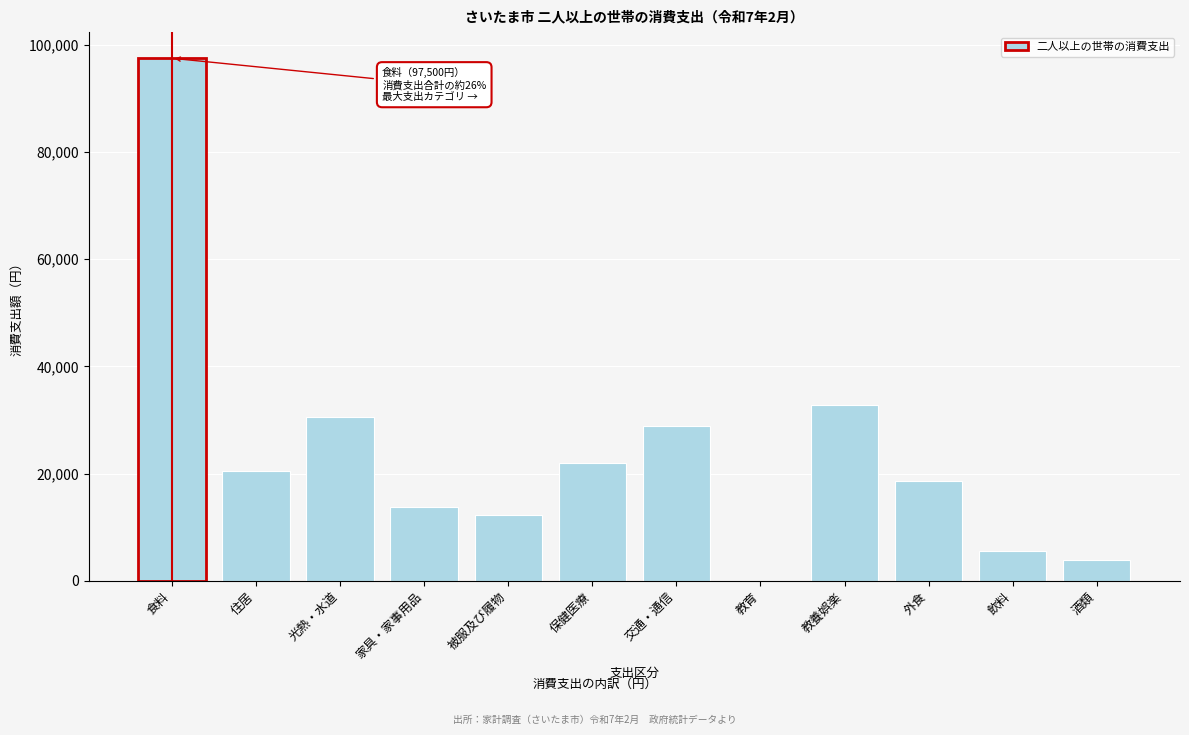

Reading left to right, list all the values displayed in this chart.

食料=97500	住居=20558	光熱・水道=30534	家具・家事用品=13714	被服及び履物=12237	保健医療=22003	交通・通信=28813	教育=0	教養娯楽=32706	外食=18526	飲料=5507	酒類=3875